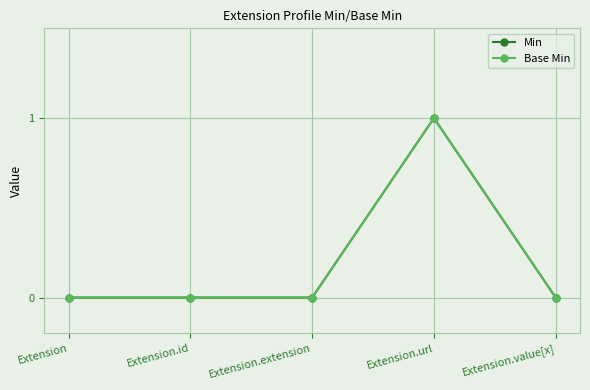

Does the chart display data point markers on the line(s)?

Yes